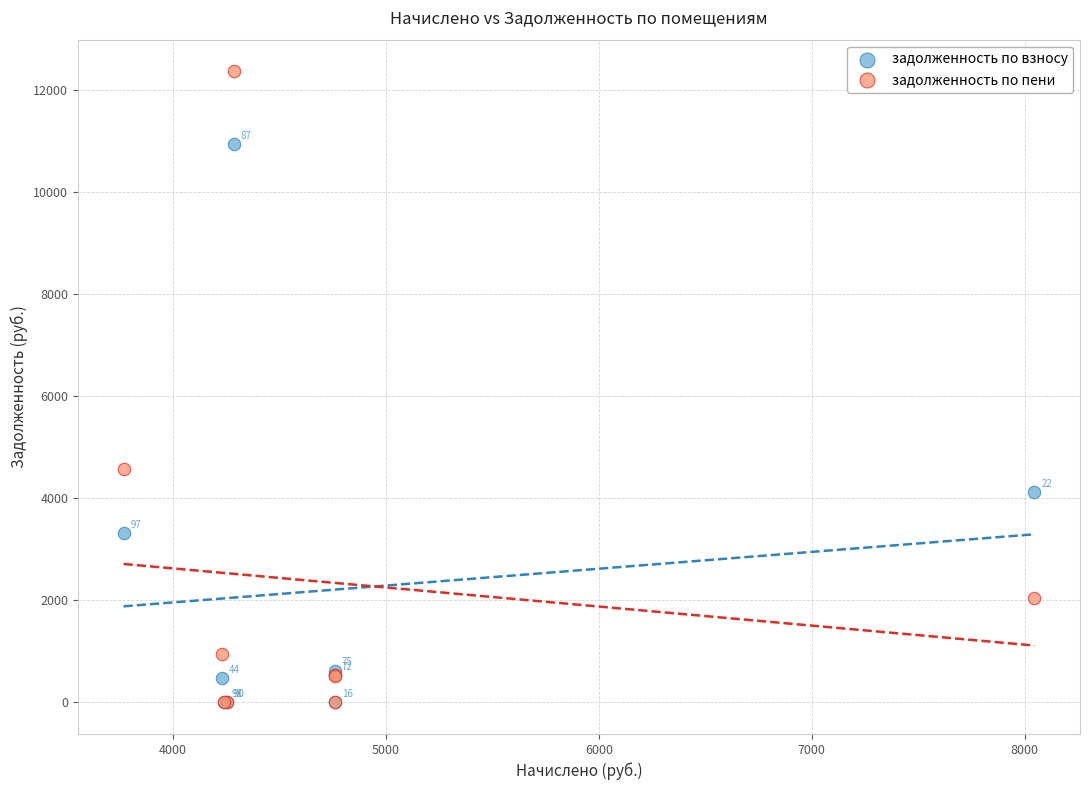

In the задолженность по пени series, what Y value is closest to 6179?

4565.7